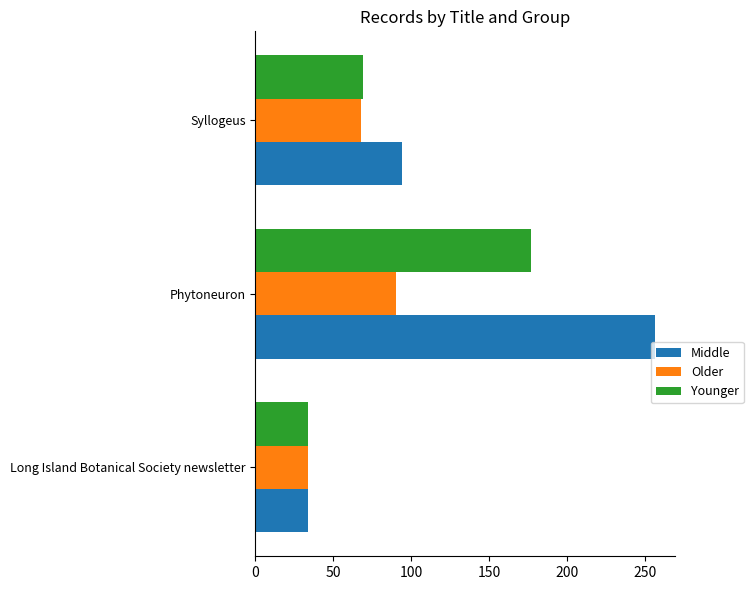

What is the minimum value for Middle?

34